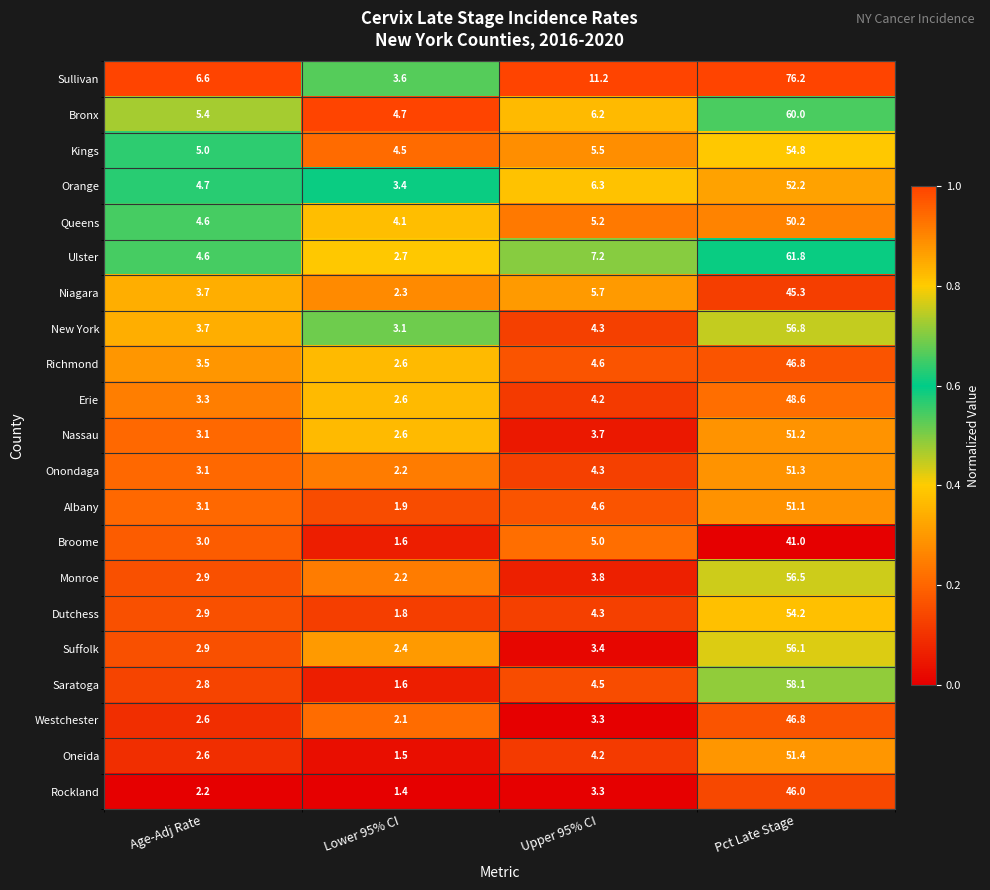

What is the spread (max minus min) of values at Upper 95% CI?

7.9